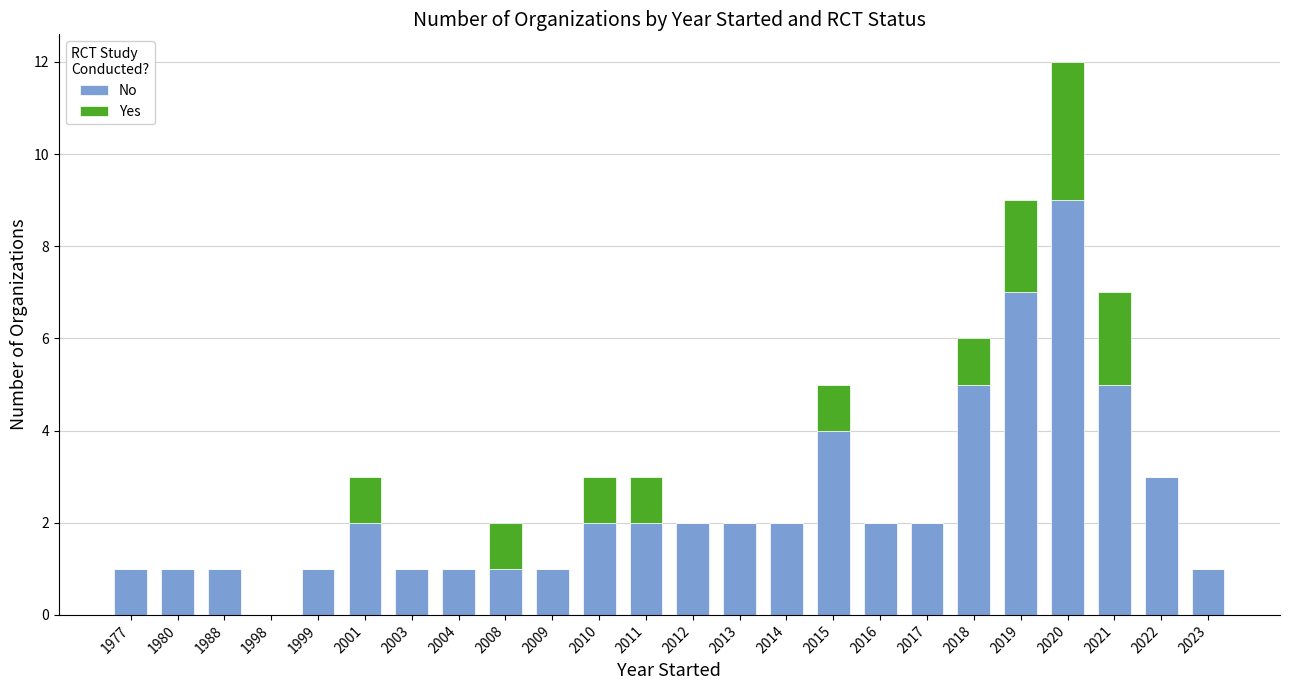

The No series shows 10 at 2019. True or false?

False